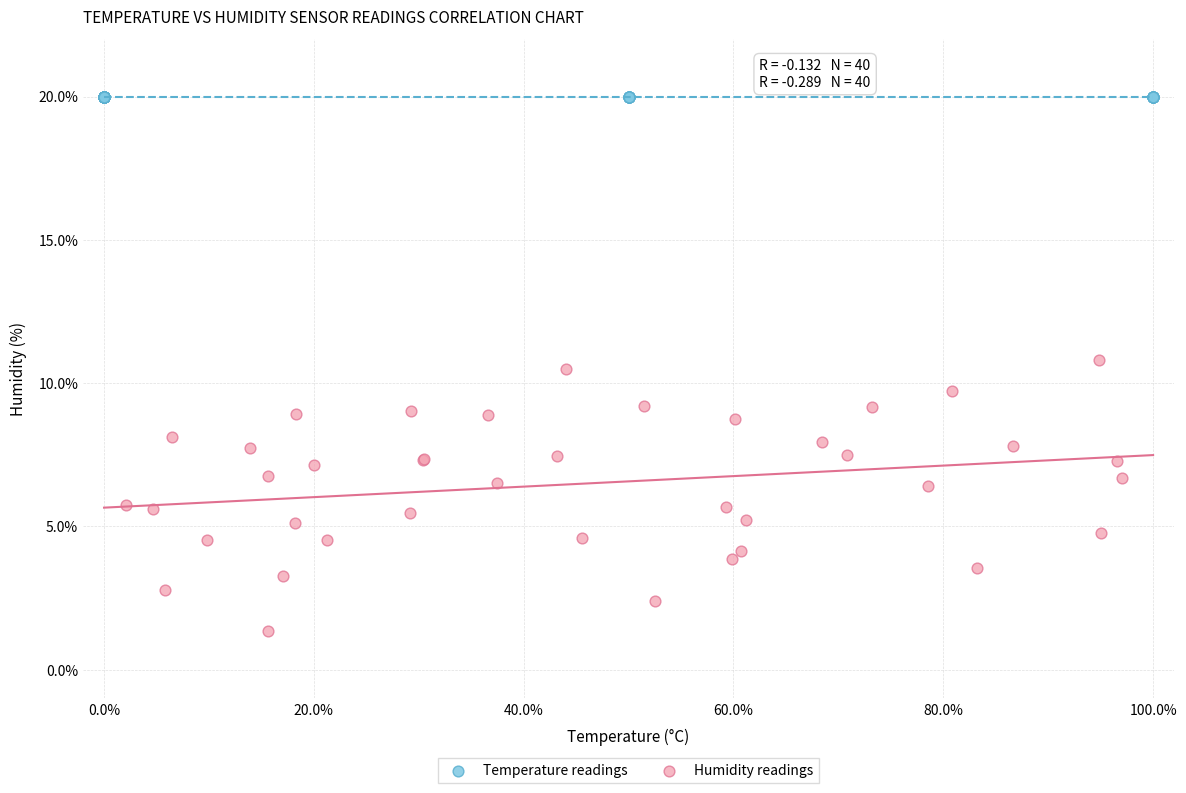

Which series reaches the minimum Y coordinate?

Humidity readings